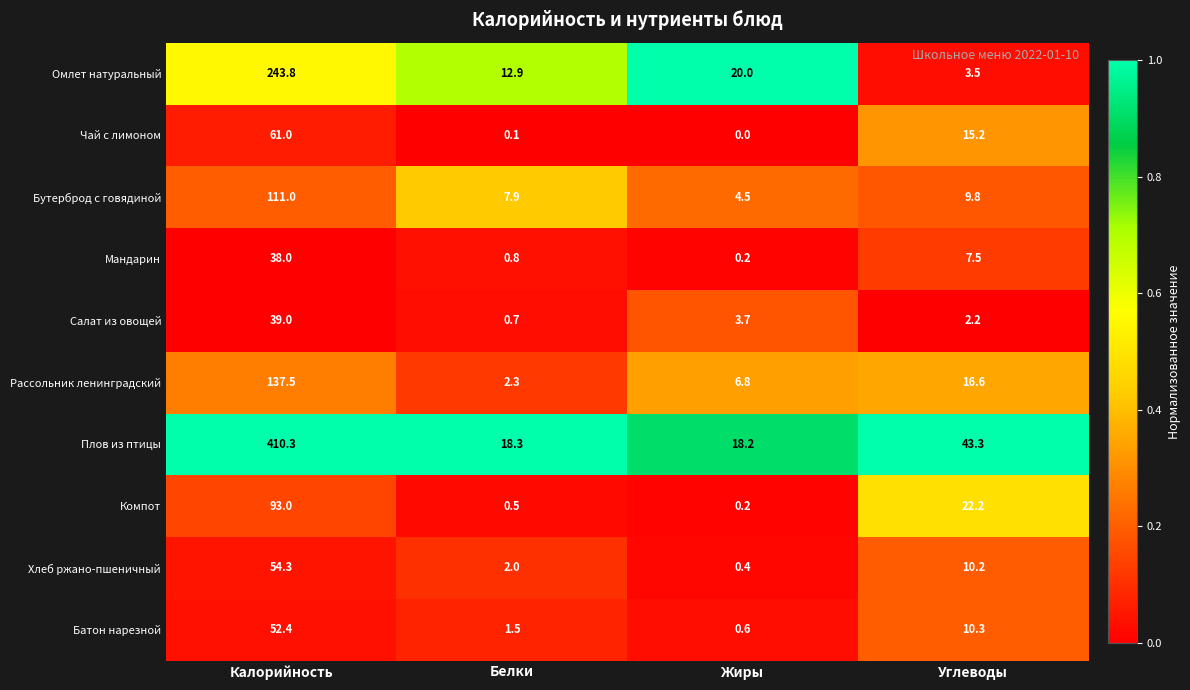

How many data points does each series have?

4